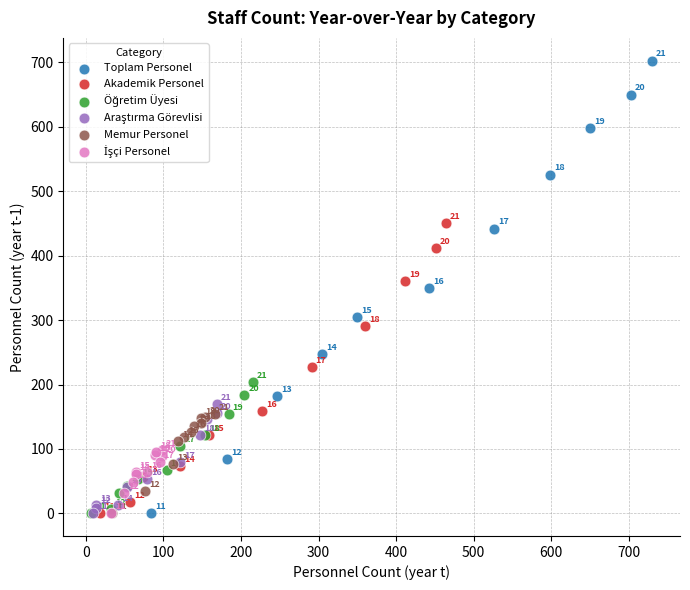

Which series reaches the maximum Y coordinate?

Toplam Personel